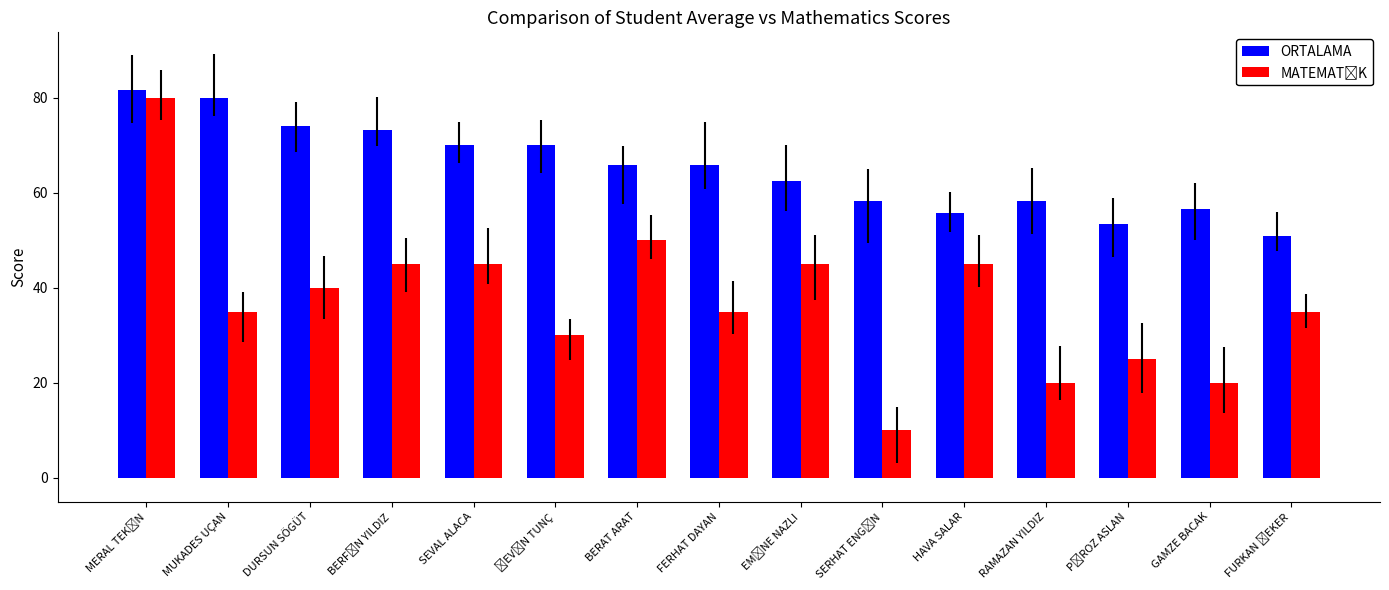

At how many categories does at least one series exceed 71?

4